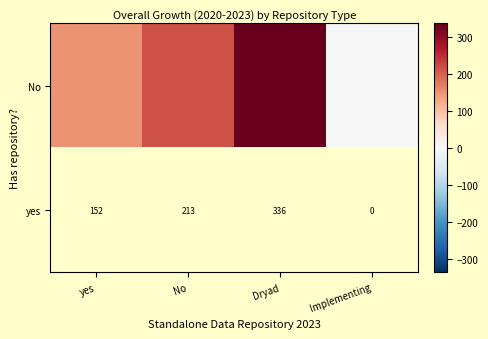

Where does the No series first go above 213?

No